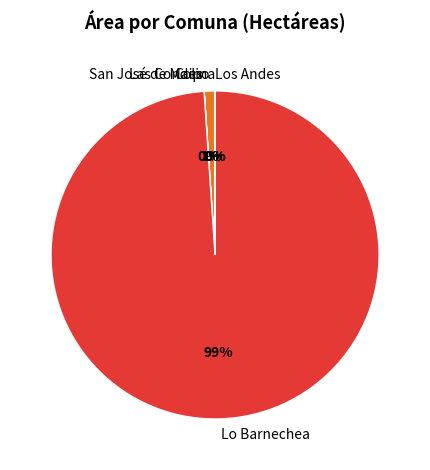

To the nearest percent, what is the combined percentage of Lo Barnechea and San José de Maipo?

100%